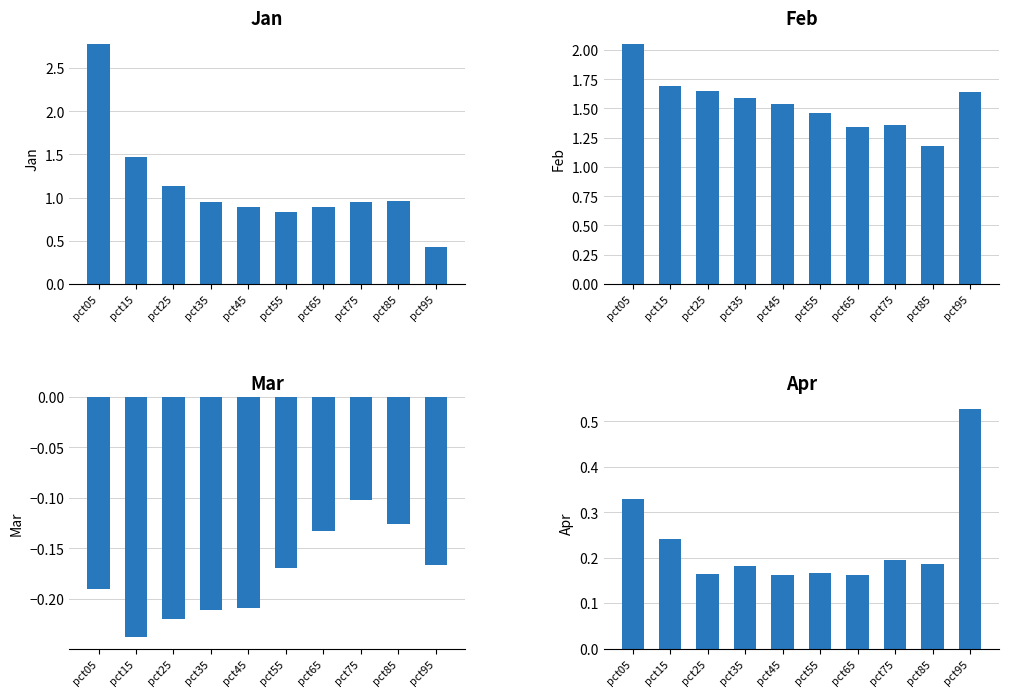

What are all the series names shown in the legend?

Jan, Feb, Mar, Apr